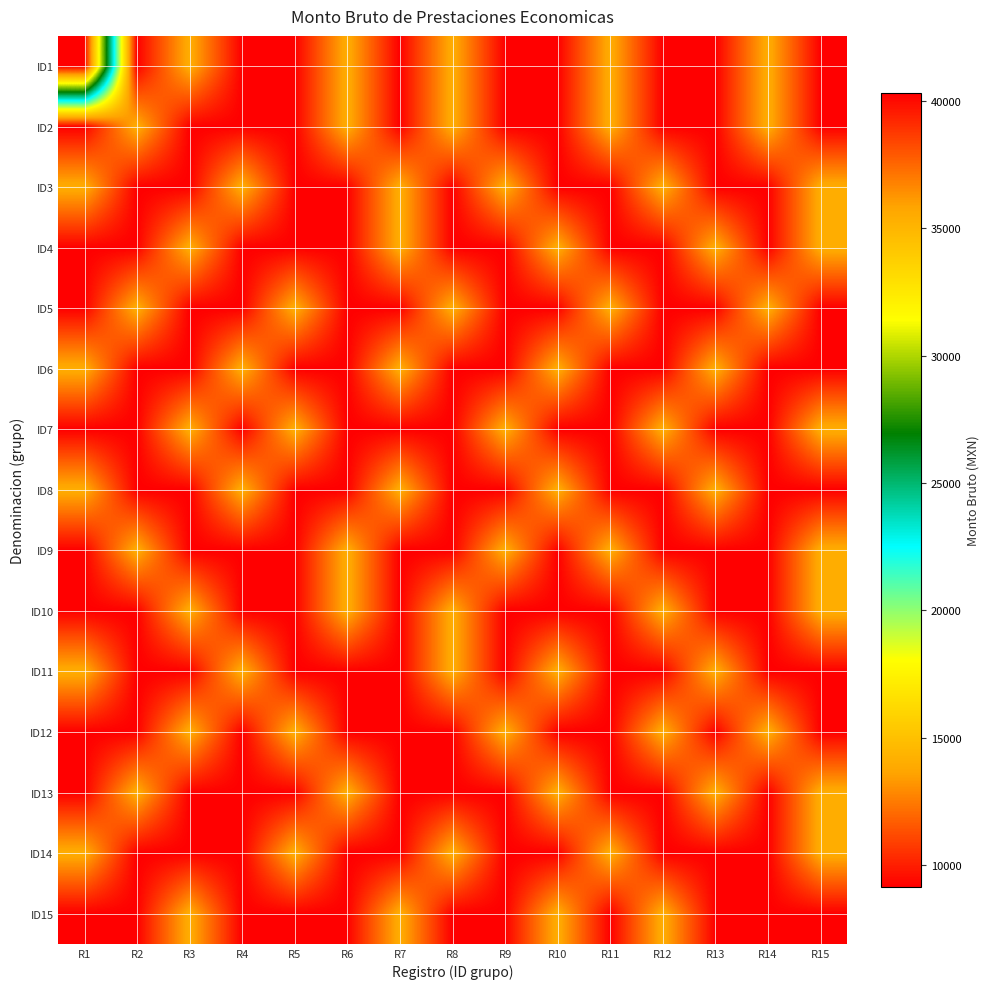

Reading left to right, transcribe all the data shown in this chart.

ID1: R1=40309.0	R2=9143.5	R3=14015.5	R4=9143.5	R5=9143.5	R6=14015.5	R7=9143.5	R8=14015.5	R9=9143.5	R10=9143.5	R11=14015.5	R12=9143.5	R13=9143.5	R14=14015.5	R15=9143.5
ID2: R1=9143.5	R2=14015.5	R3=9143.5	R4=9143.5	R5=9143.5	R6=14015.5	R7=9143.5	R8=14015.5	R9=9143.5	R10=9143.5	R11=14015.5	R12=9143.5	R13=9143.5	R14=14015.5	R15=9143.5
ID3: R1=14015.5	R2=9143.5	R3=9143.5	R4=14015.5	R5=9143.5	R6=9143.5	R7=14015.5	R8=9143.5	R9=14015.5	R10=9143.5	R11=9143.5	R12=14015.5	R13=9143.5	R14=9143.5	R15=14015.5
ID4: R1=9143.5	R2=9143.5	R3=14015.5	R4=9143.5	R5=9143.5	R6=9143.5	R7=14015.5	R8=9143.5	R9=9143.5	R10=14015.5	R11=9143.5	R12=9143.5	R13=14015.5	R14=9143.5	R15=14015.5
ID5: R1=9143.5	R2=14015.5	R3=9143.5	R4=9143.5	R5=14015.5	R6=9143.5	R7=9143.5	R8=14015.5	R9=9143.5	R10=9143.5	R11=14015.5	R12=9143.5	R13=9143.5	R14=14015.5	R15=9143.5
ID6: R1=14015.5	R2=9143.5	R3=9143.5	R4=14015.5	R5=9143.5	R6=9143.5	R7=14015.5	R8=9143.5	R9=9143.5	R10=14015.5	R11=9143.5	R12=9143.5	R13=14015.5	R14=9143.5	R15=9143.5
ID7: R1=9143.5	R2=9143.5	R3=14015.5	R4=9143.5	R5=14015.5	R6=9143.5	R7=9143.5	R8=9143.5	R9=14015.5	R10=9143.5	R11=9143.5	R12=14015.5	R13=9143.5	R14=9143.5	R15=14015.5
ID8: R1=14015.5	R2=9143.5	R3=9143.5	R4=14015.5	R5=9143.5	R6=9143.5	R7=14015.5	R8=9143.5	R9=9143.5	R10=14015.5	R11=9143.5	R12=9143.5	R13=14015.5	R14=9143.5	R15=9143.5
ID9: R1=9143.5	R2=14015.5	R3=9143.5	R4=9143.5	R5=9143.5	R6=14015.5	R7=9143.5	R8=9143.5	R9=14015.5	R10=9143.5	R11=14015.5	R12=9143.5	R13=9143.5	R14=9143.5	R15=14015.5
ID10: R1=9143.5	R2=9143.5	R3=14015.5	R4=9143.5	R5=9143.5	R6=14015.5	R7=9143.5	R8=14015.5	R9=9143.5	R10=9143.5	R11=9143.5	R12=14015.5	R13=9143.5	R14=9143.5	R15=14015.5
ID11: R1=14015.5	R2=9143.5	R3=9143.5	R4=14015.5	R5=9143.5	R6=9143.5	R7=9143.5	R8=14015.5	R9=9143.5	R10=14015.5	R11=9143.5	R12=9143.5	R13=14015.5	R14=9143.5	R15=9143.5
ID12: R1=9143.5	R2=9143.5	R3=14015.5	R4=9143.5	R5=14015.5	R6=9143.5	R7=9143.5	R8=9143.5	R9=14015.5	R10=9143.5	R11=9143.5	R12=14015.5	R13=9143.5	R14=14015.5	R15=9143.5
ID13: R1=9143.5	R2=14015.5	R3=9143.5	R4=9143.5	R5=9143.5	R6=14015.5	R7=9143.5	R8=9143.5	R9=9143.5	R10=14015.5	R11=9143.5	R12=9143.5	R13=14015.5	R14=9143.5	R15=14015.5
ID14: R1=14015.5	R2=9143.5	R3=9143.5	R4=9143.5	R5=14015.5	R6=9143.5	R7=9143.5	R8=14015.5	R9=9143.5	R10=9143.5	R11=14015.5	R12=9143.5	R13=9143.5	R14=9143.5	R15=14015.5
ID15: R1=9143.5	R2=9143.5	R3=14015.5	R4=9143.5	R5=9143.5	R6=9143.5	R7=14015.5	R8=9143.5	R9=9143.5	R10=14015.5	R11=9143.5	R12=14015.5	R13=9143.5	R14=9143.5	R15=9143.5